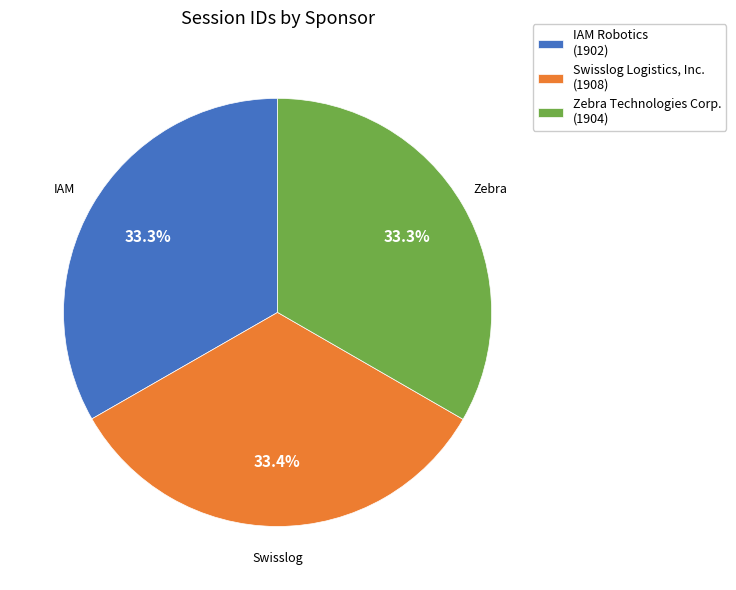

What is the ratio of the value at Zebra Technologies Corp. to the value at IAM Robotics?

1.0